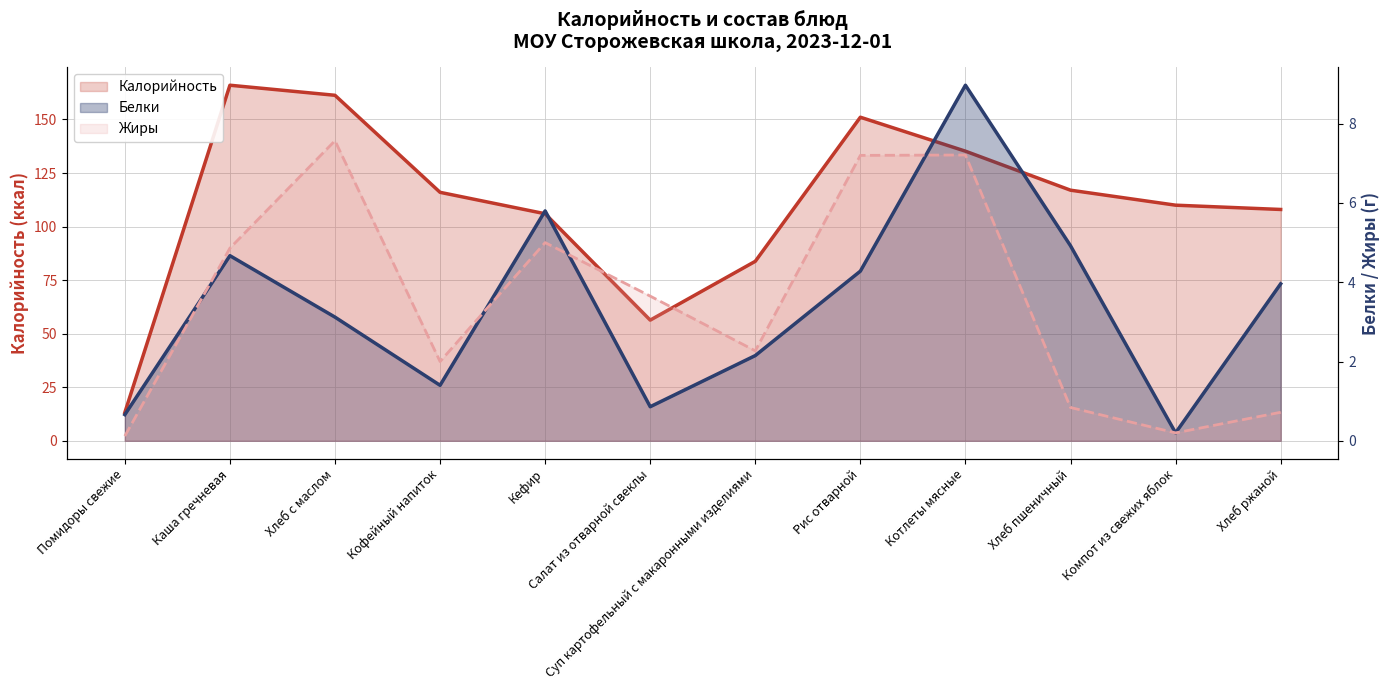

Which series has the largest total across all categories?

Калорийность